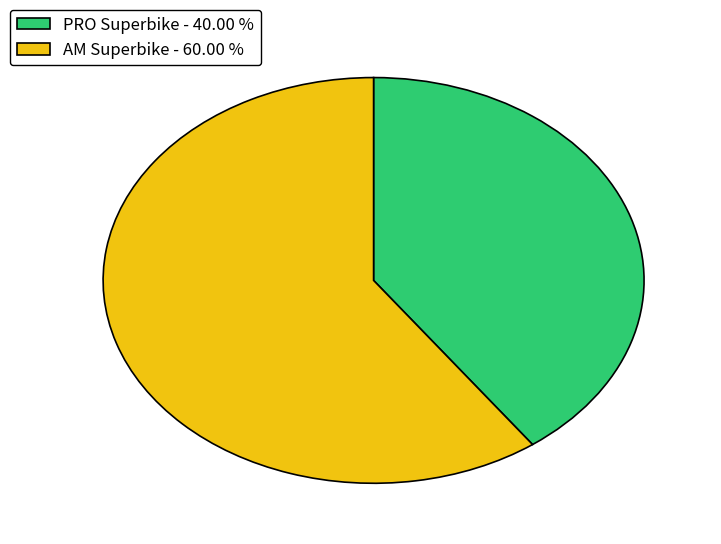

Between PRO Superbike and AM Superbike, which is larger?

AM Superbike